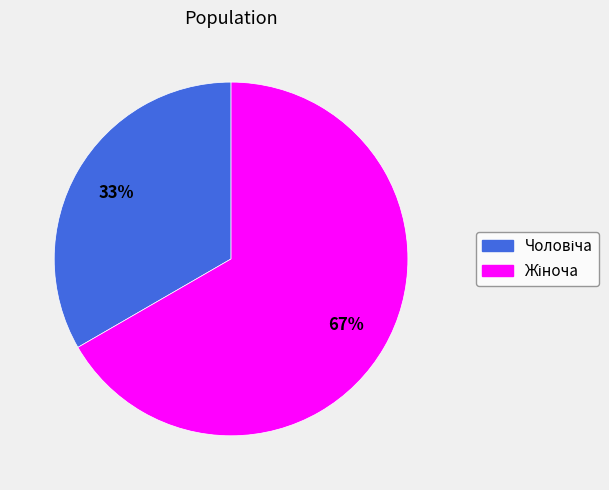

Does any single category account for the majority?

Yes